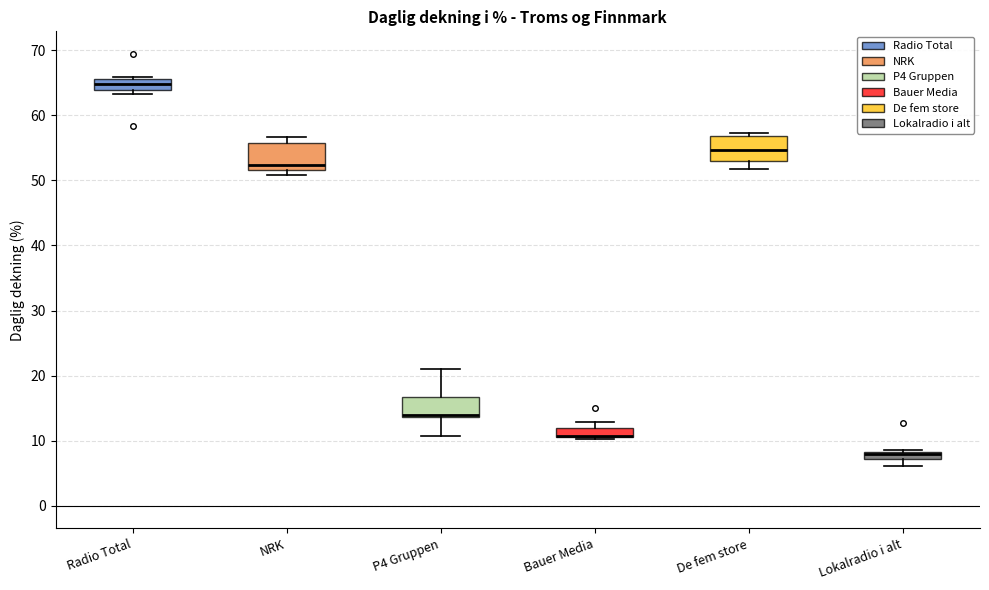

Where is the lower edge of the box for Bauer Media on the y-axis? The values are not printed on the chart, so give them approximately, as read against the axis.

11